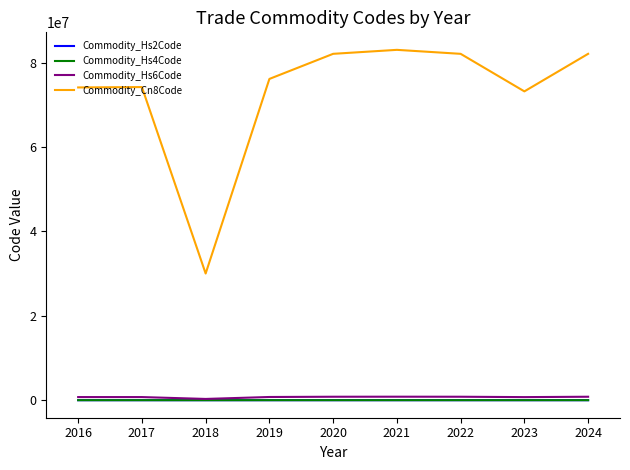

The value of Commodity_Cn8Code at 2018 is 8207485. True or false?

False